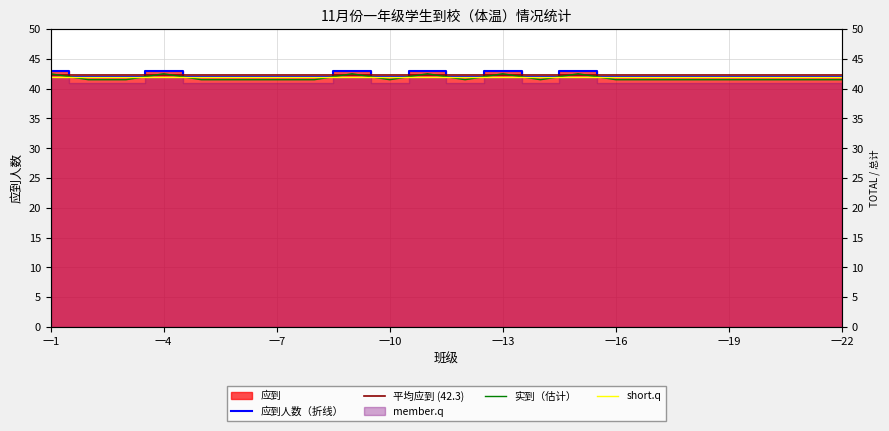

At which label is the value closest to 42?

一2